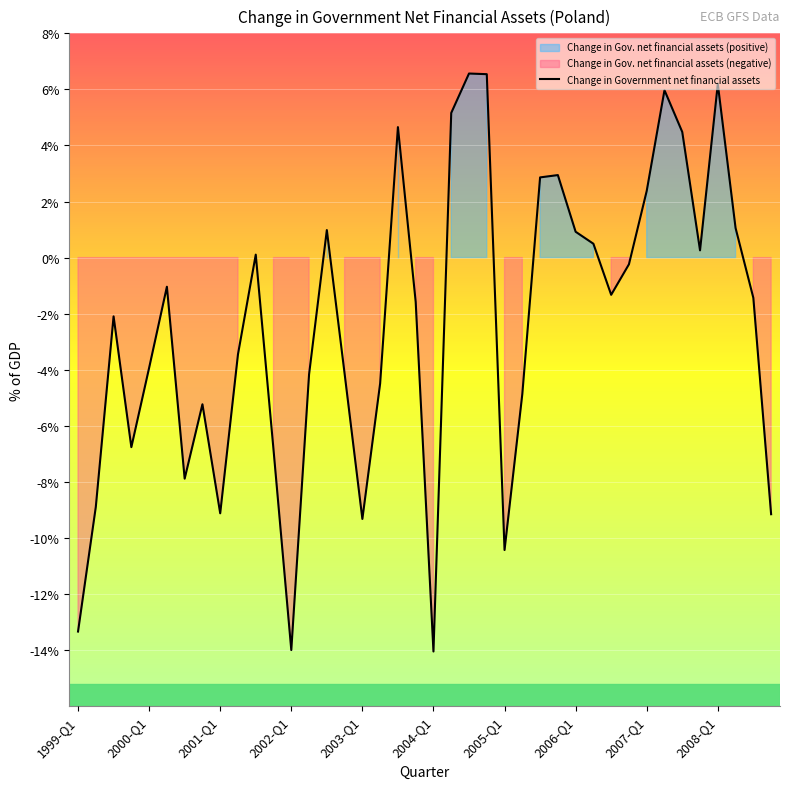

The Change in Government net financial assets series shows -13.3 at 1999-Q1. True or false?

True